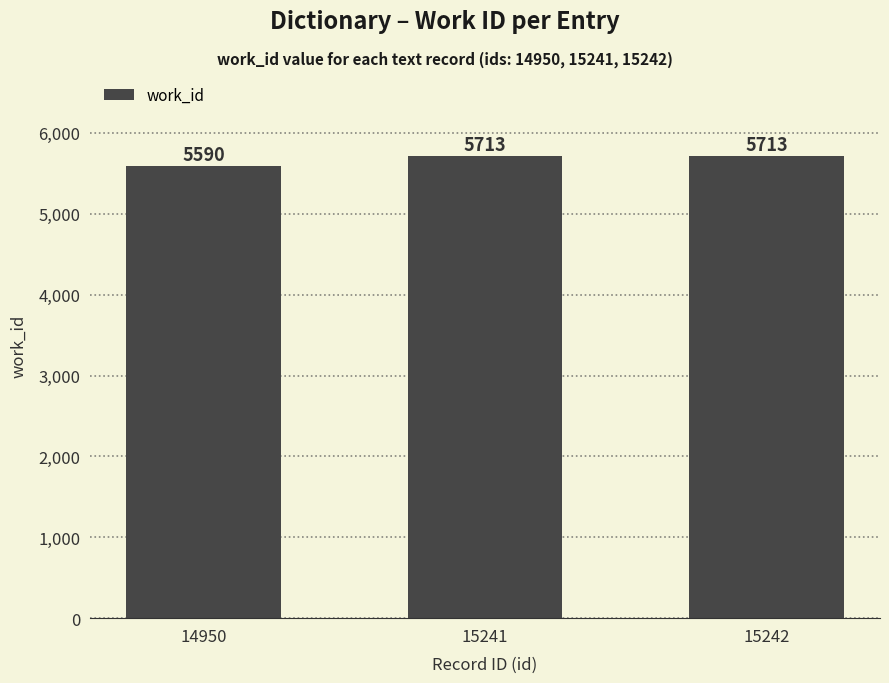

What is the smallest value displayed?

5590